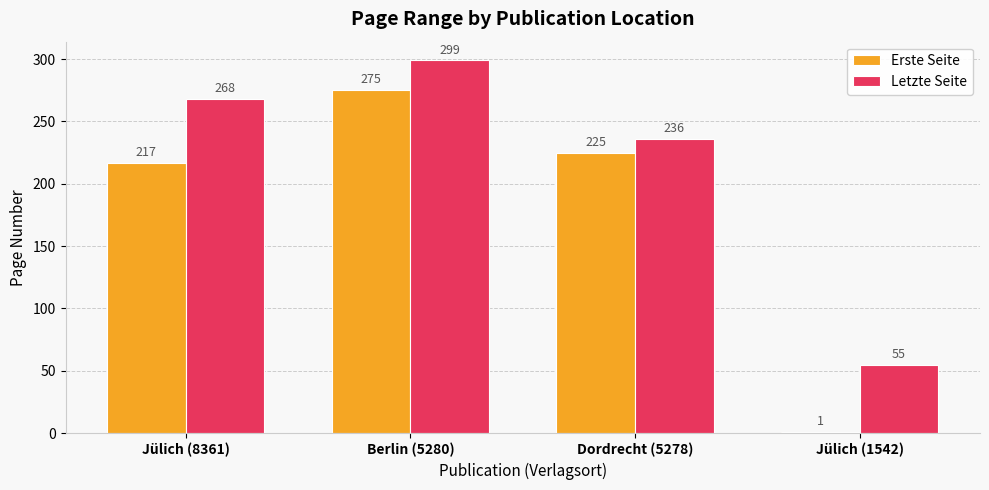

Count the number of data series in this chart.

2